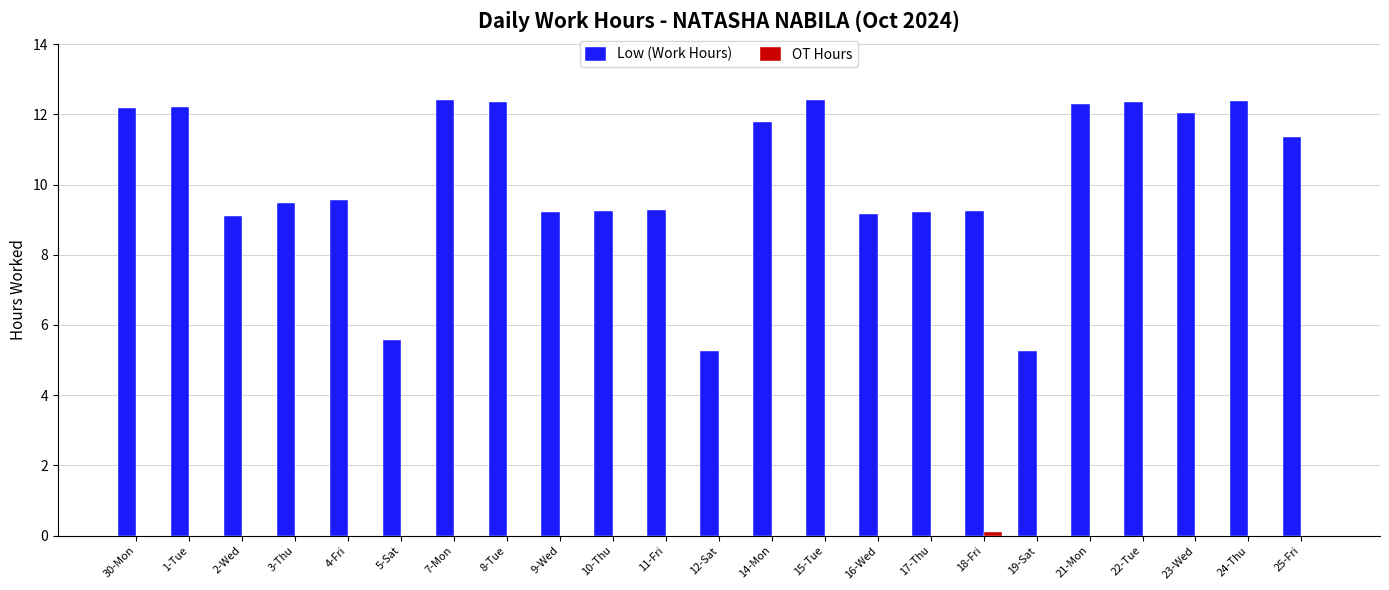

True or false: Low (Work Hours) has a value of 12.1 at 23-Wed.

True